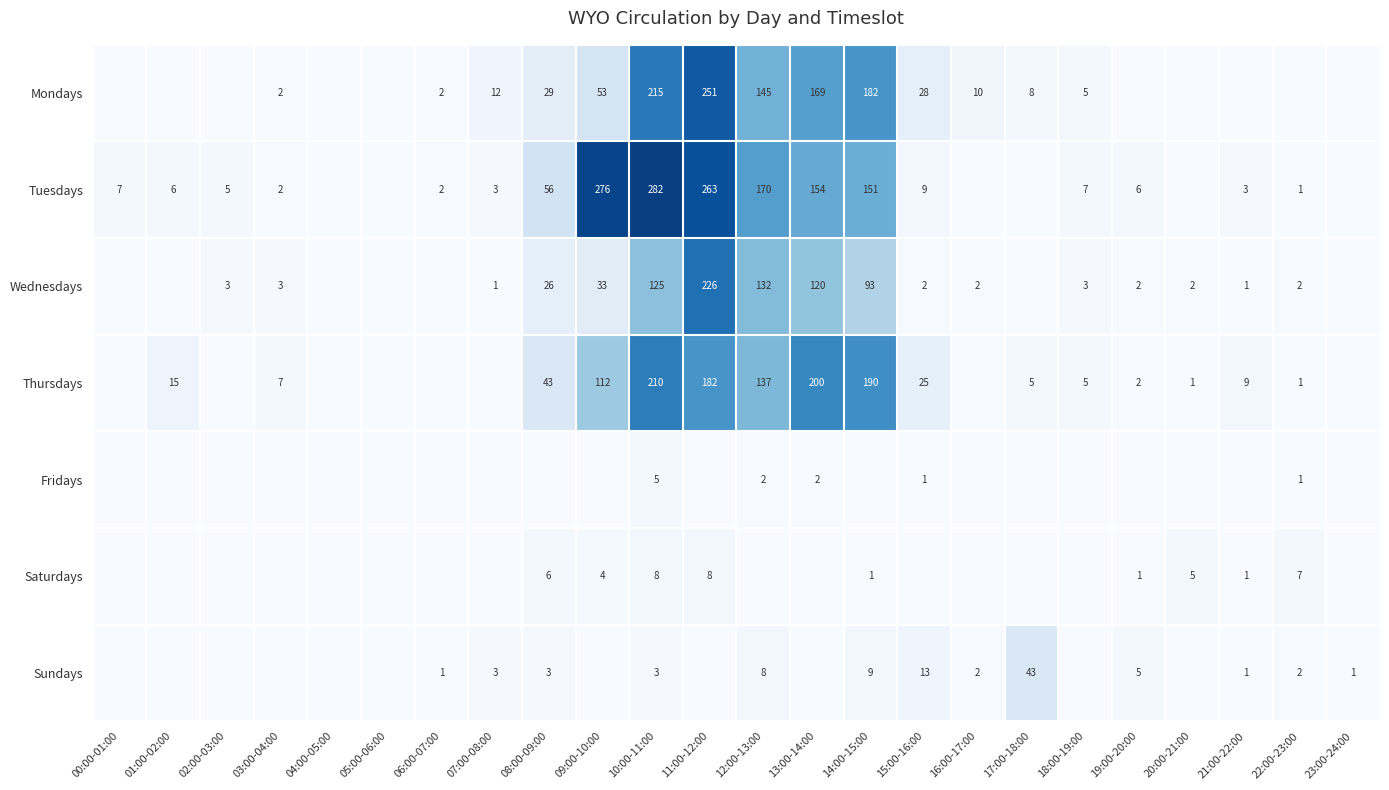

What is the sum of the Thursdays values at 20:00-21:00 and 03:00-04:00?

8